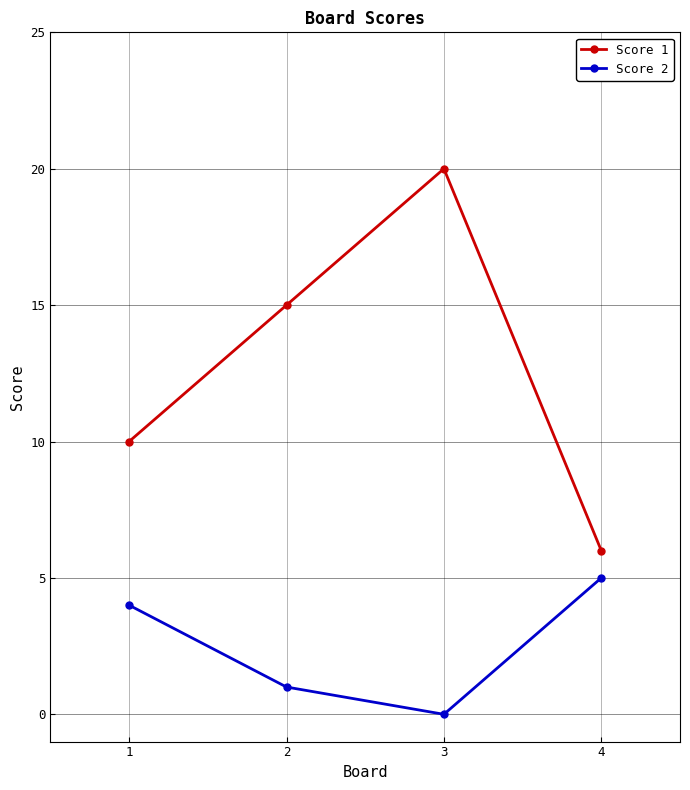

True or false: Score 1 has more than 0 interior local peaks.

True